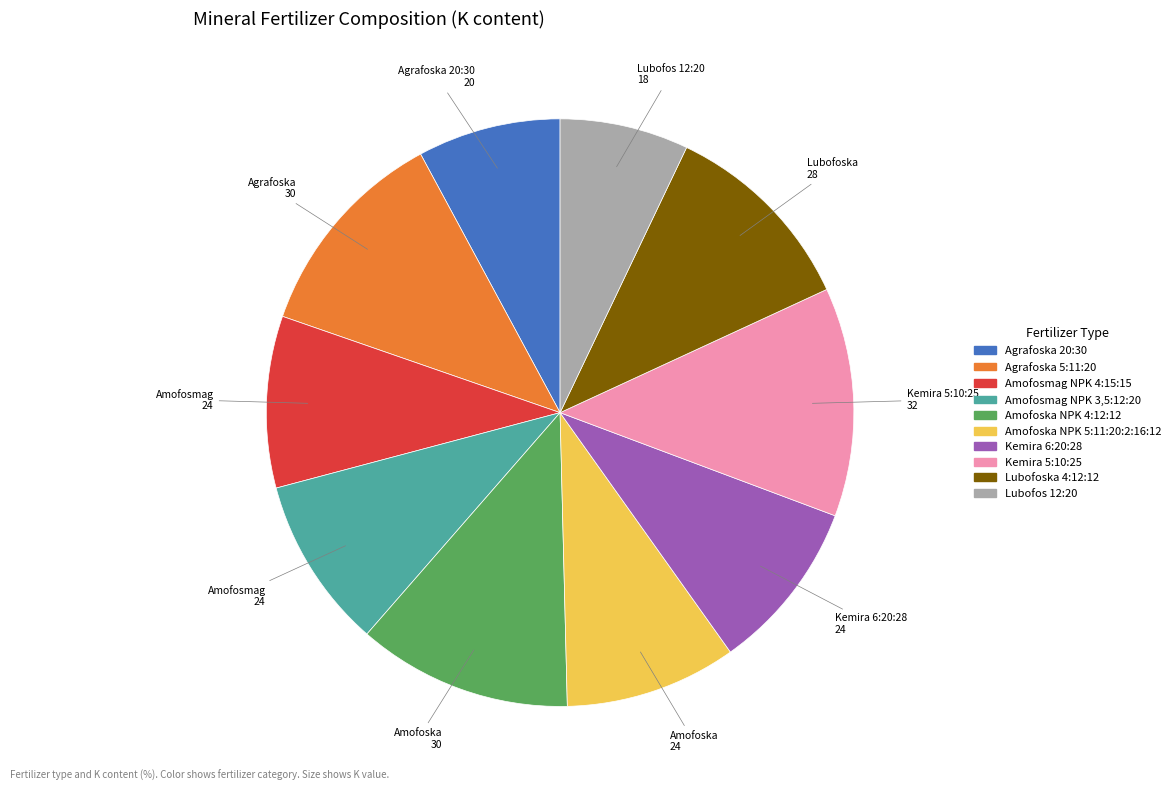

Which has a higher value, Lubofoska 4:12:12 or Amofosmag NPK 4:15:15?

Lubofoska 4:12:12